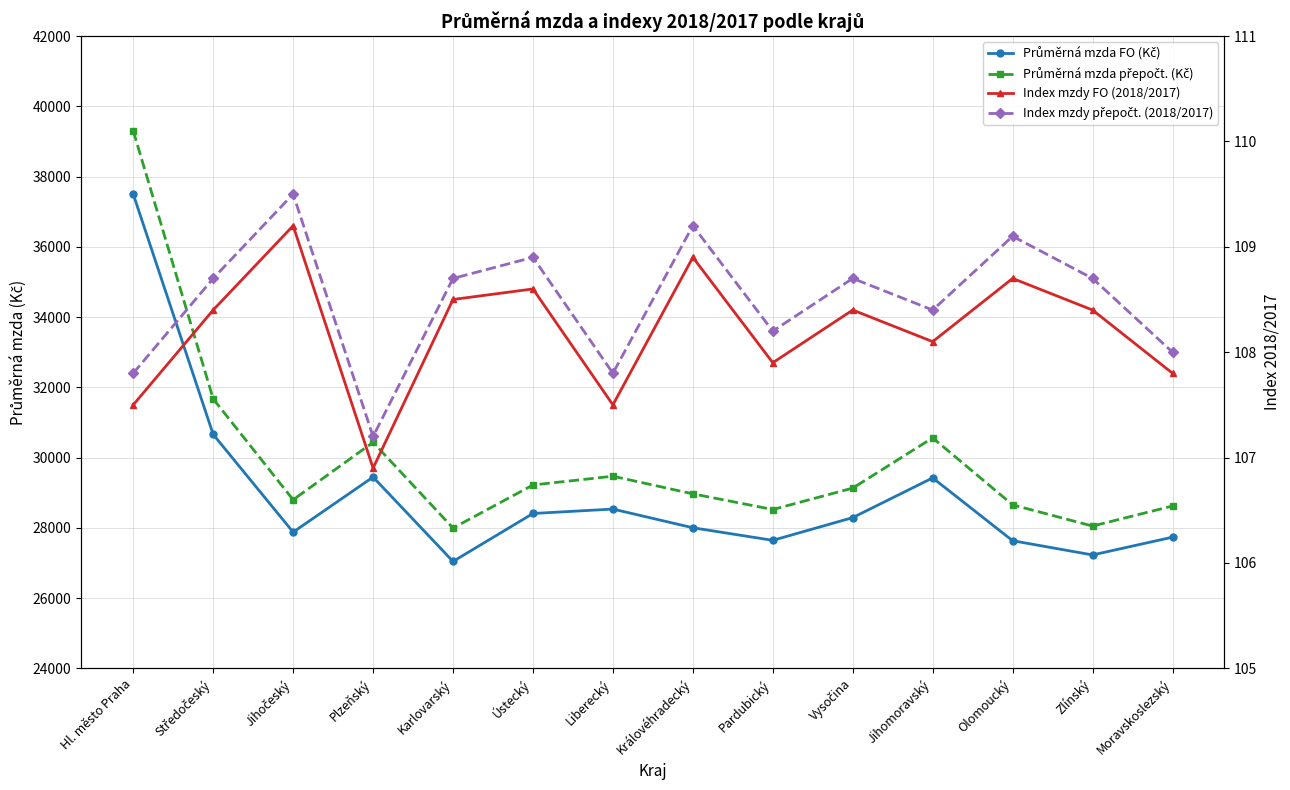

The Průměrná mzda přepočt. (Kč) series shows 30561.0 at Jihomoravský. True or false?

True